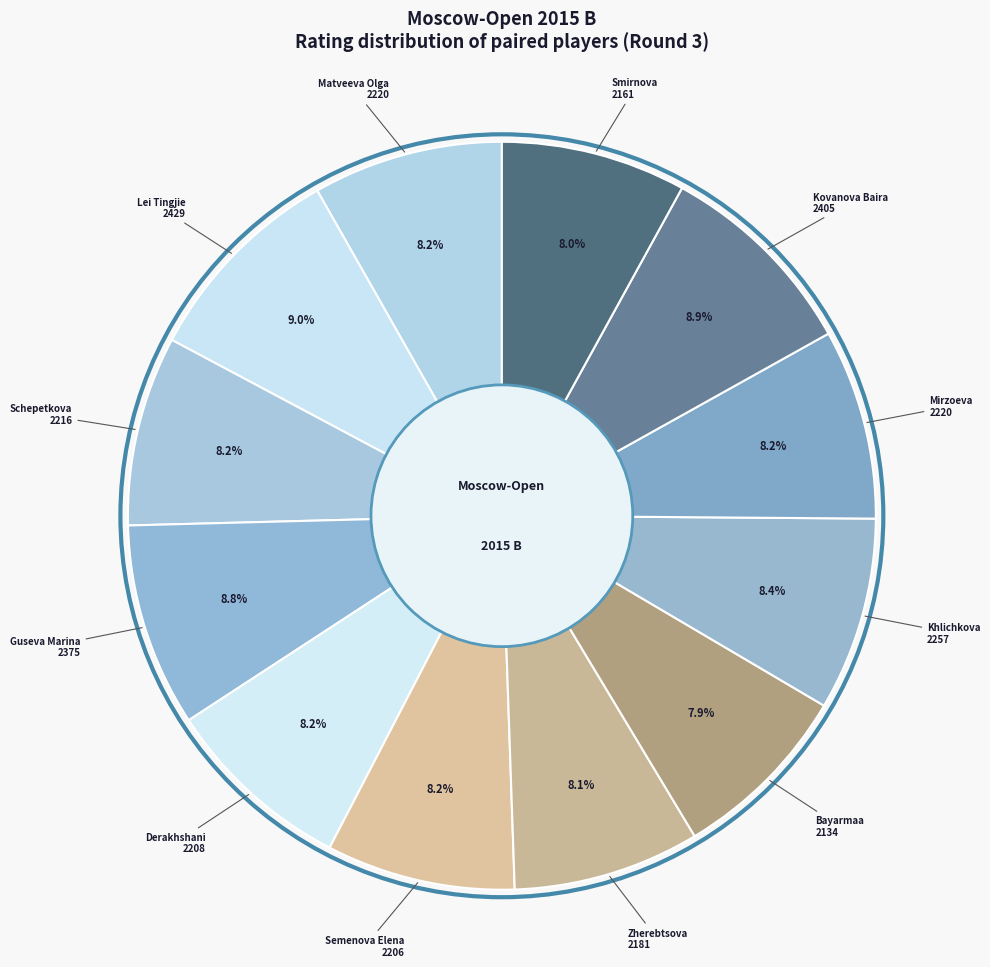

Which slice is the smallest?

Bayarmaa
2134